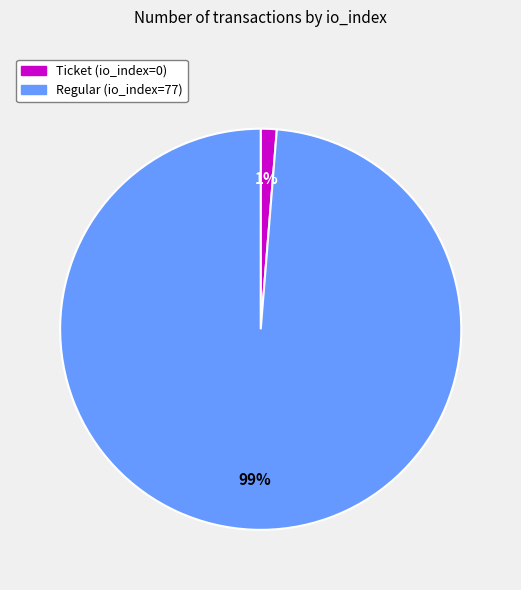

Which category has the biggest portion of the pie?

Regular (io_index=77)